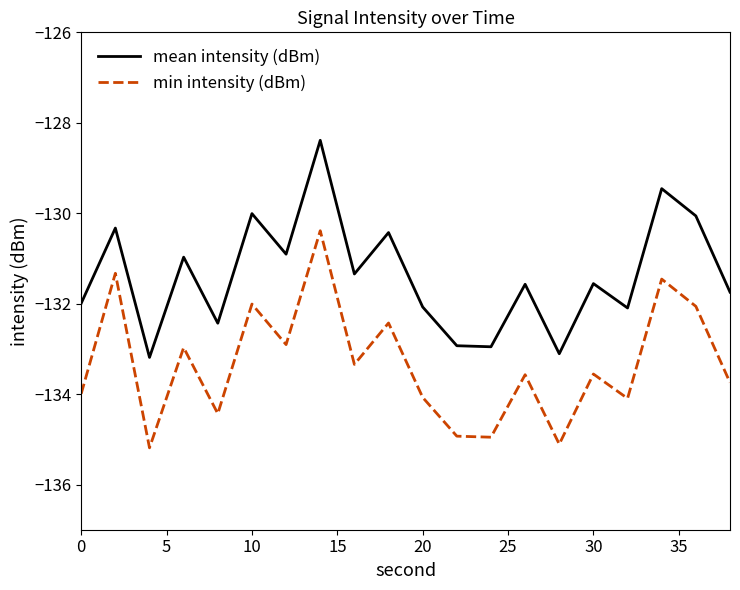

What are all the series names shown in the legend?

mean intensity (dBm), min intensity (dBm)